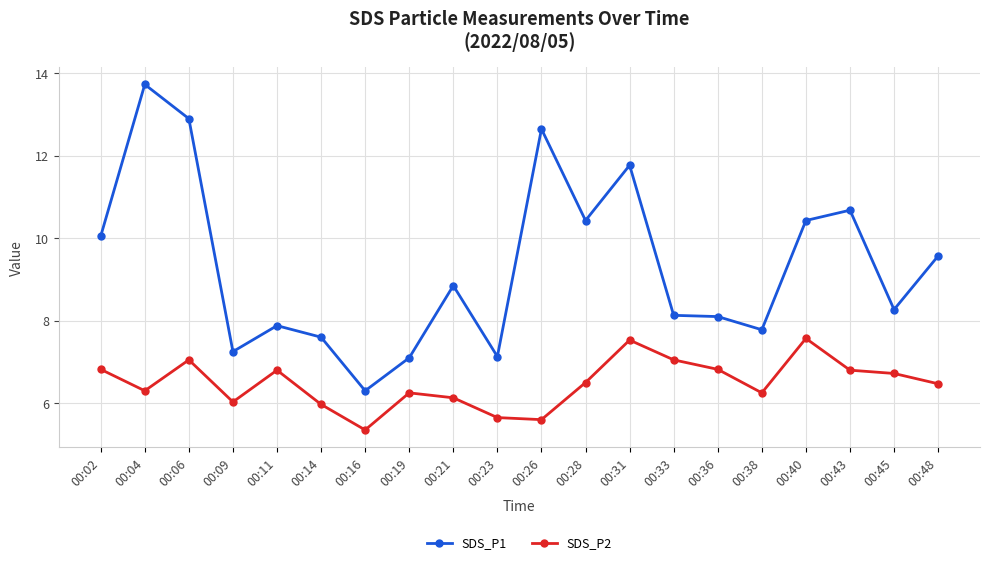

The value of SDS_P2 at 00:43 is 6.8. True or false?

True